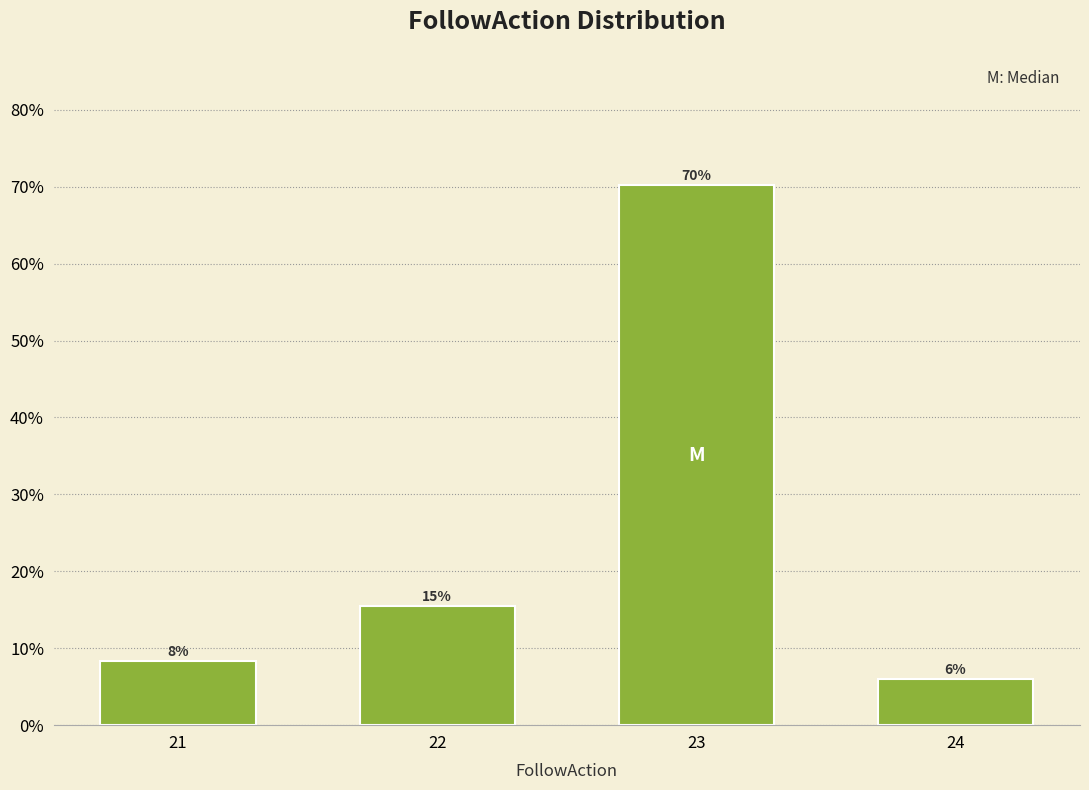

Which has a higher value, 24 or 21?

21